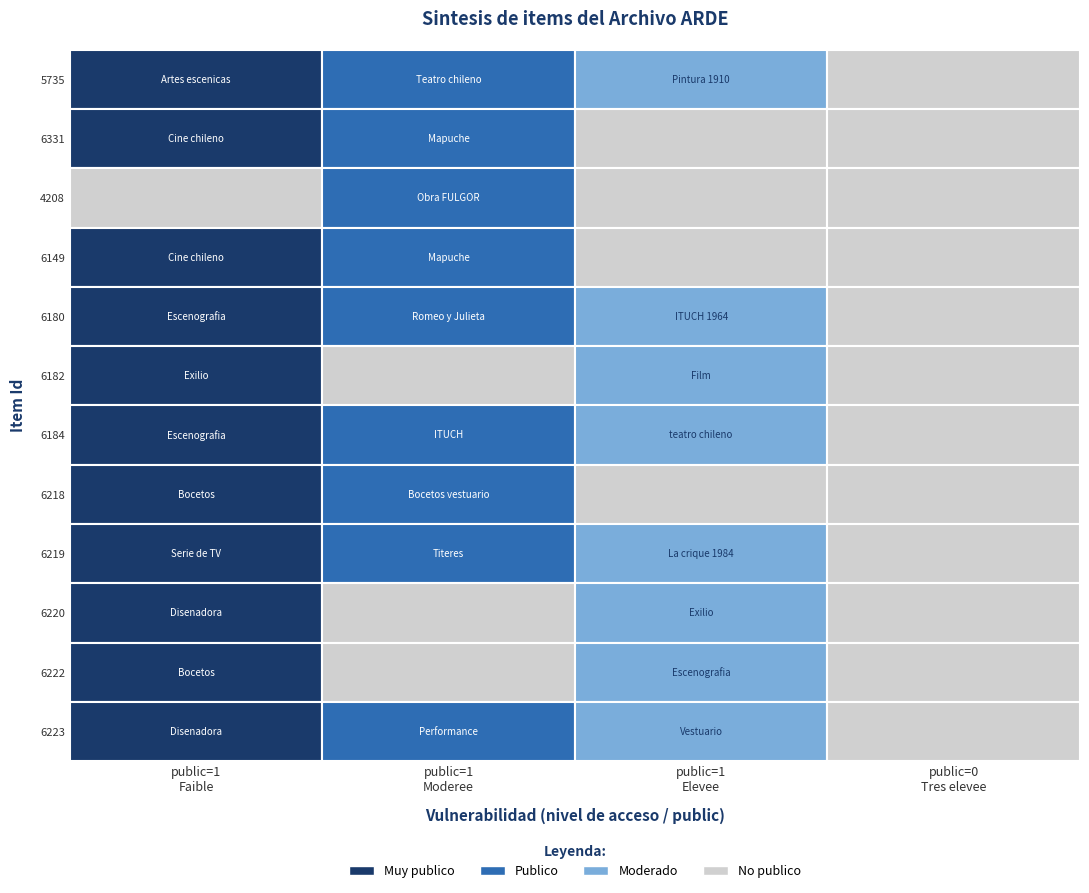

Which series has the largest range (max minus min)?

5735